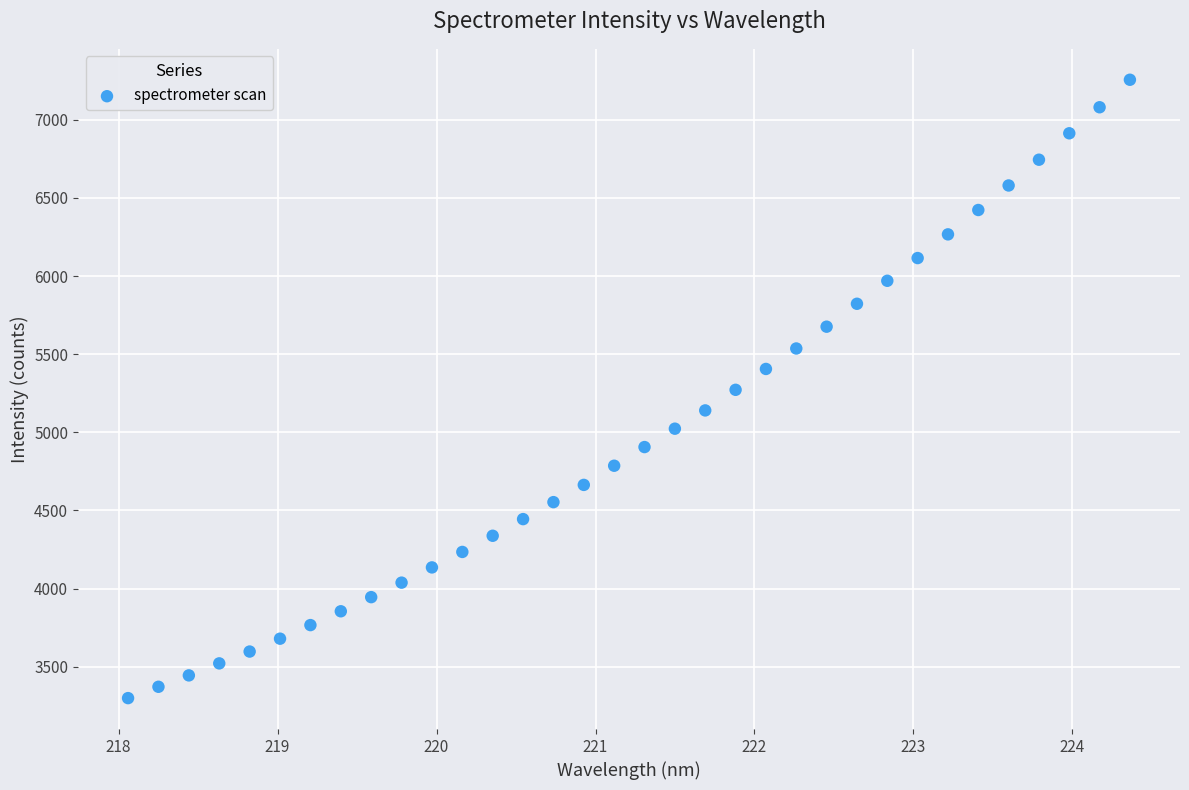

What is the range of X values (max minus min)?

6.3